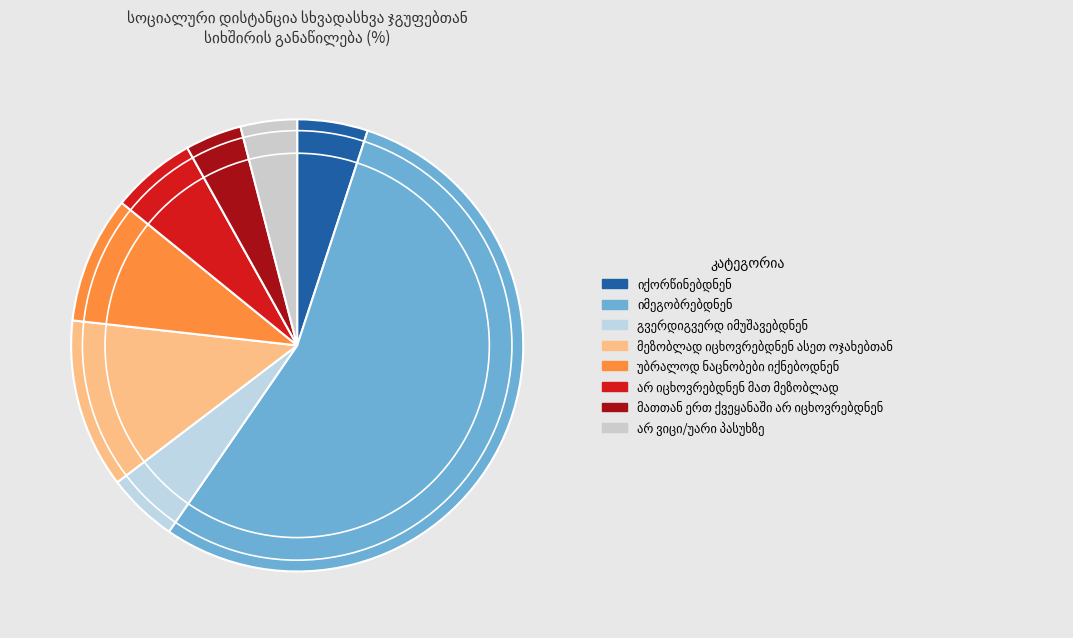

Count the number of slices in the pie.

8